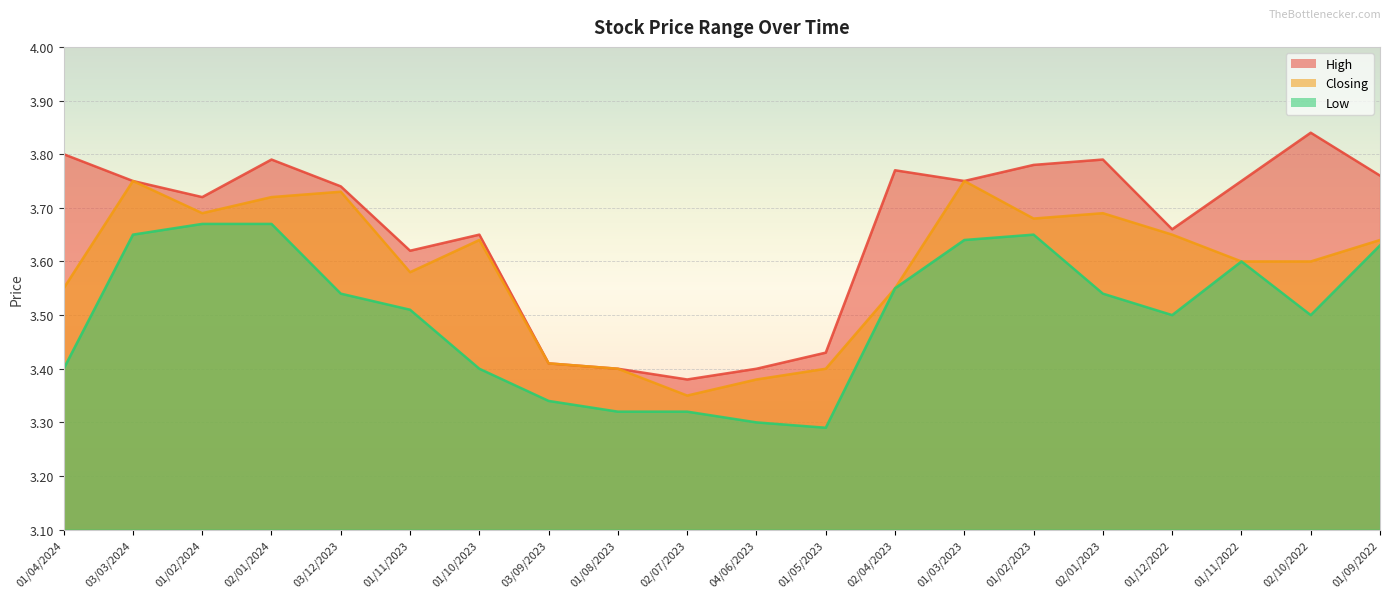

How many Low values are between 3 and 4?

20